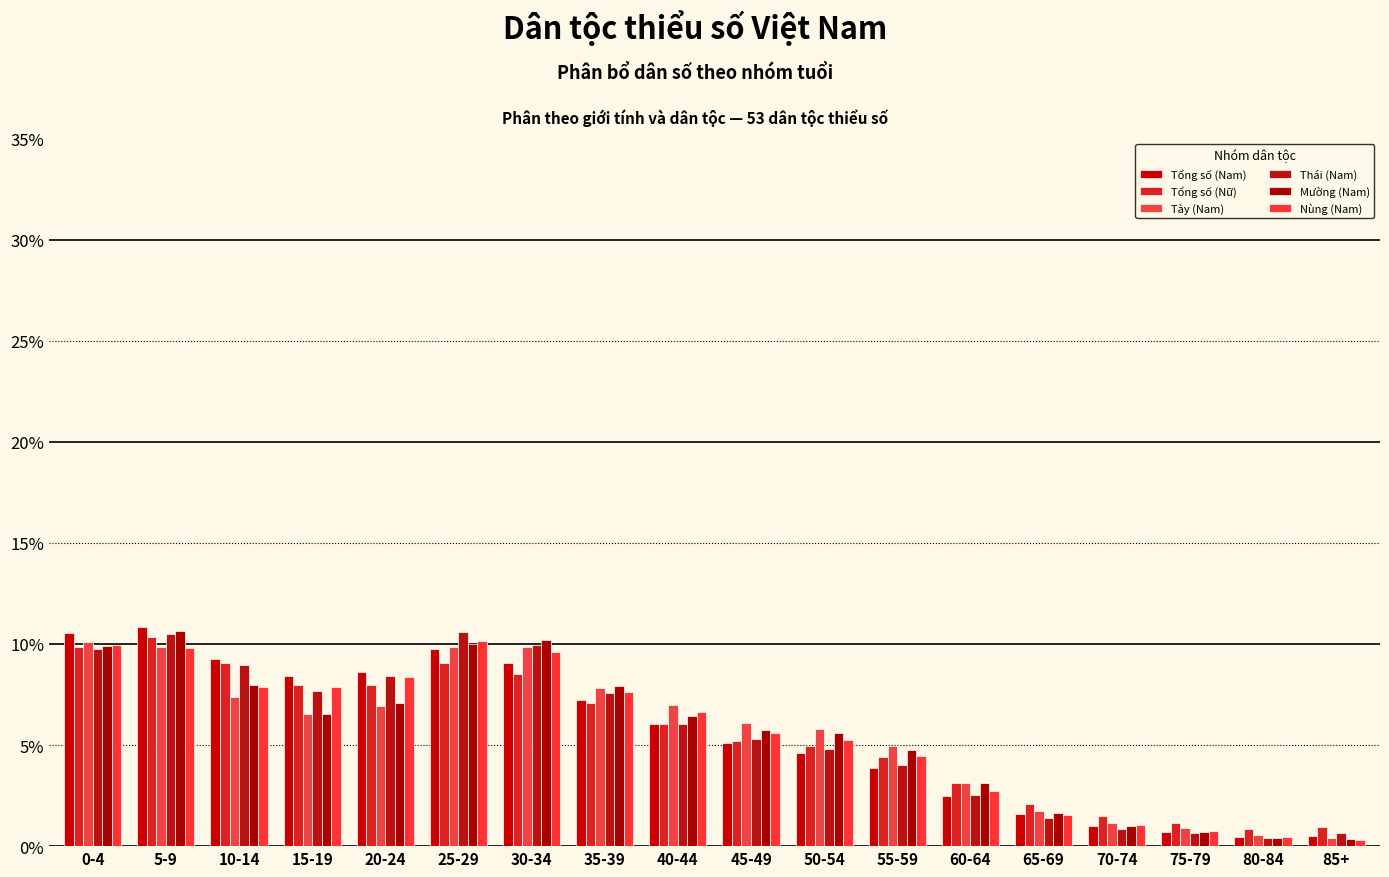

The value of Tổng số (Nam) at 50-54 is 6.3. True or false?

False